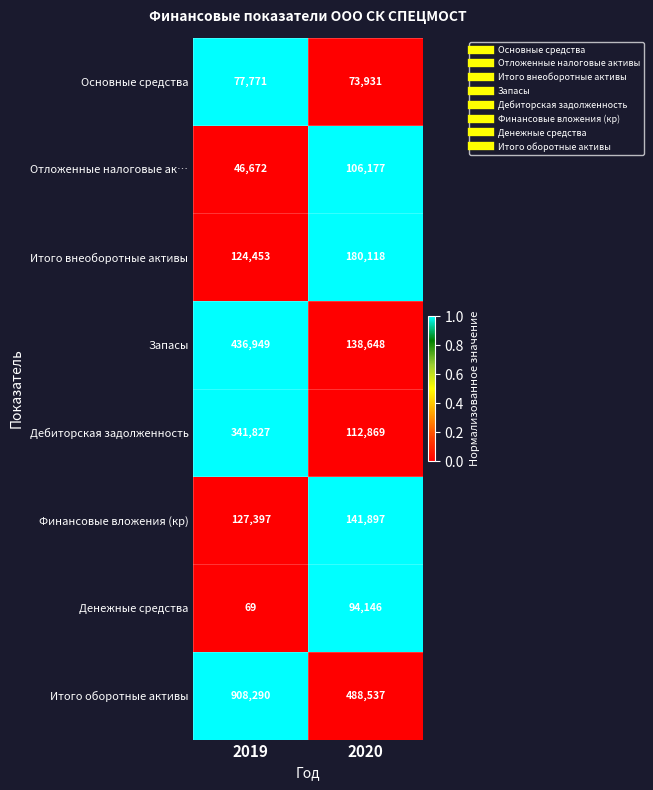

Reading right to left, list all the values displayed in this chart.

Основные средства: 2020=73931	2019=77771
Отложенные налоговые ак…: 2020=106177	2019=46672
Итого внеоборотные активы: 2020=180118	2019=124453
Запасы: 2020=138648	2019=436949
Дебиторская задолженность: 2020=112869	2019=341827
Финансовые вложения (кр): 2020=141897	2019=127397
Денежные средства: 2020=94146	2019=69
Итого оборотные активы: 2020=488537	2019=908290